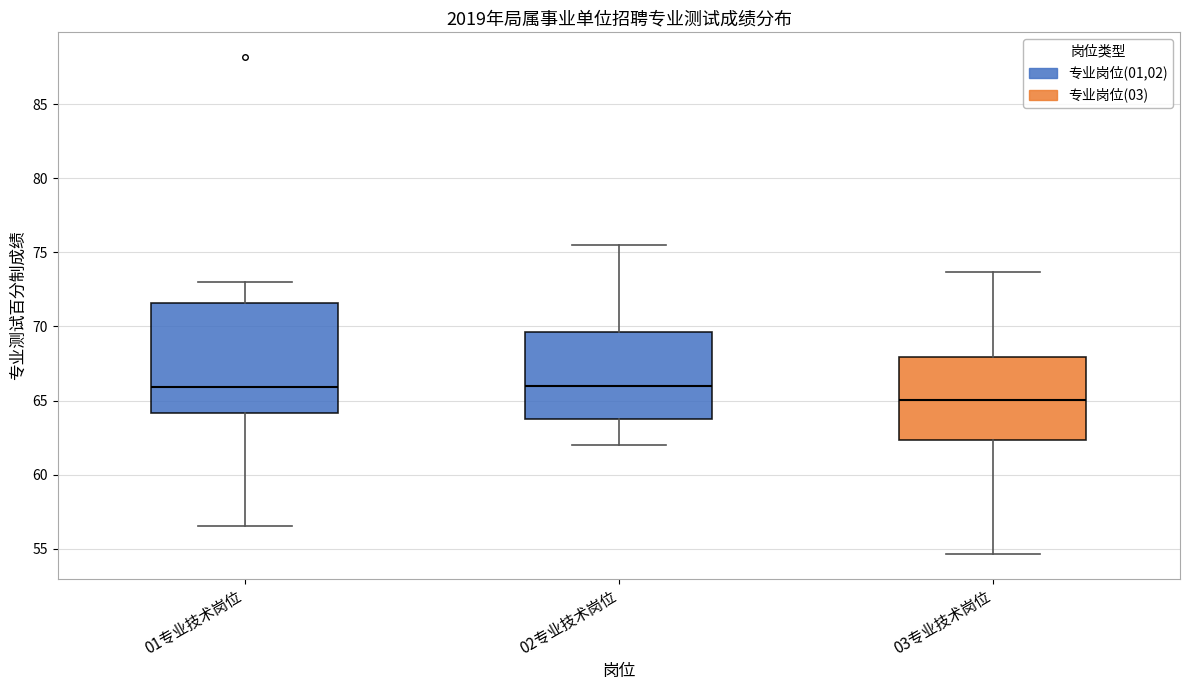

Which box is the tallest, from its lower edge to its upper edge?

01专业技术岗位